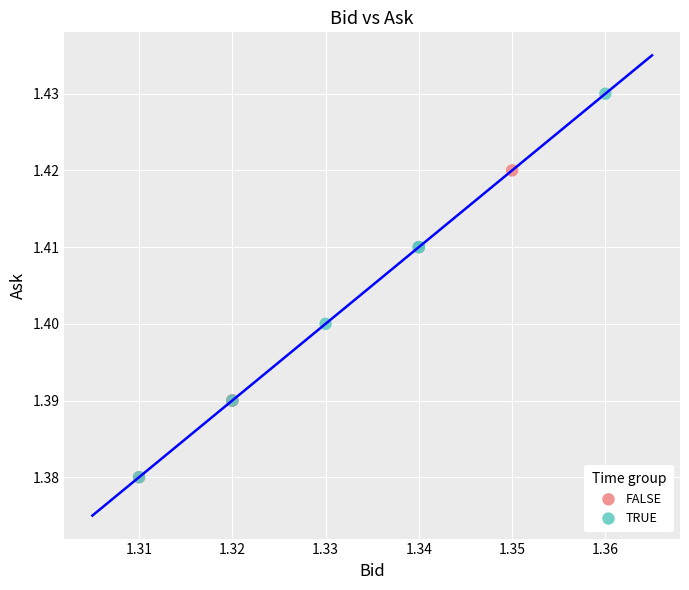

What are all the series names shown in the legend?

FALSE, TRUE